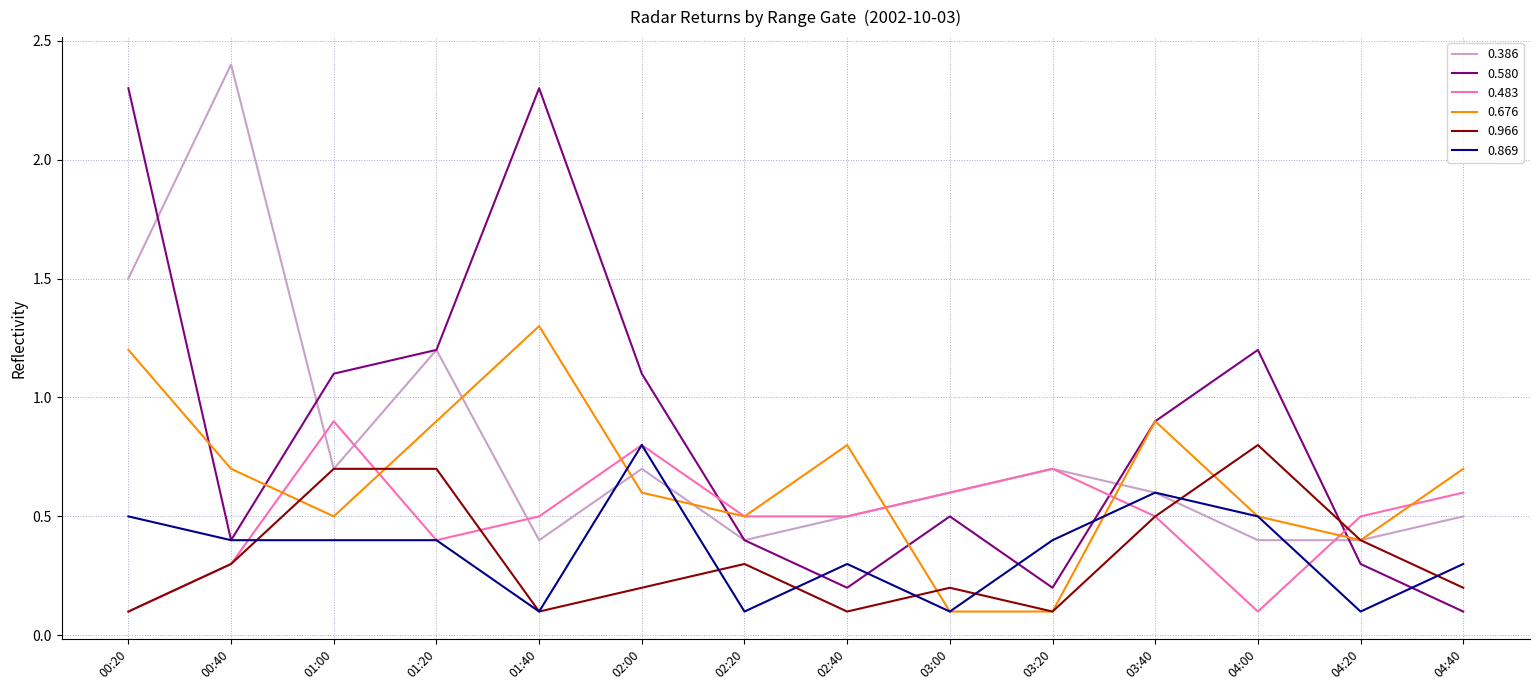

Does the chart display data point markers on the line(s)?

No